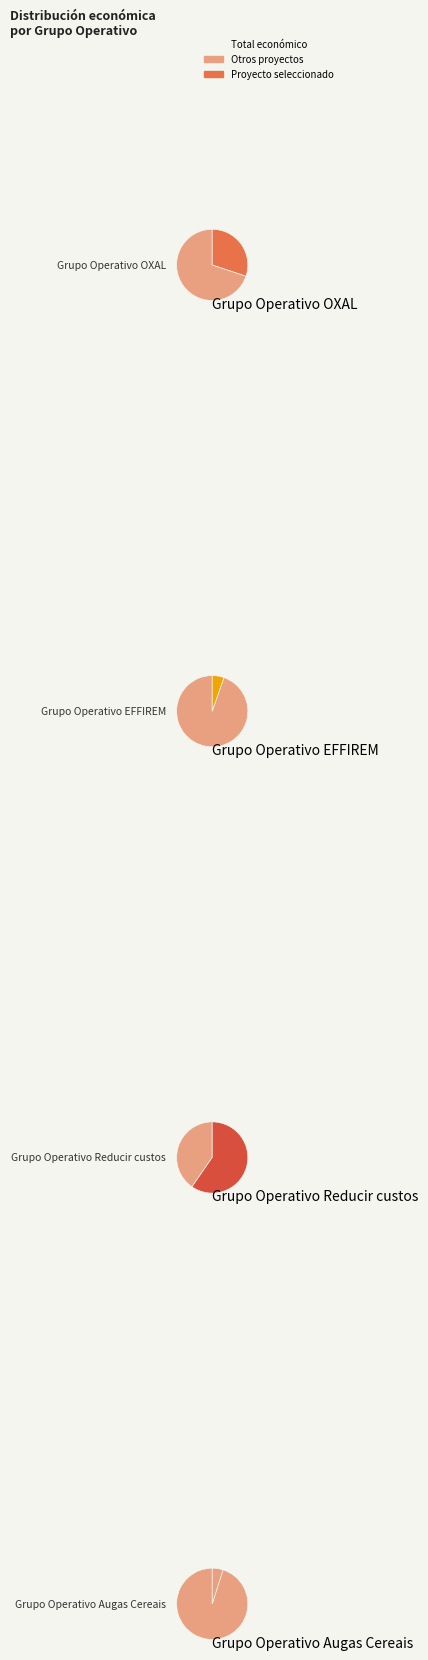

Do Grupo Operativo Augas Cereais and Grupo Operativo OXAL together represent more than half of the pie?

No